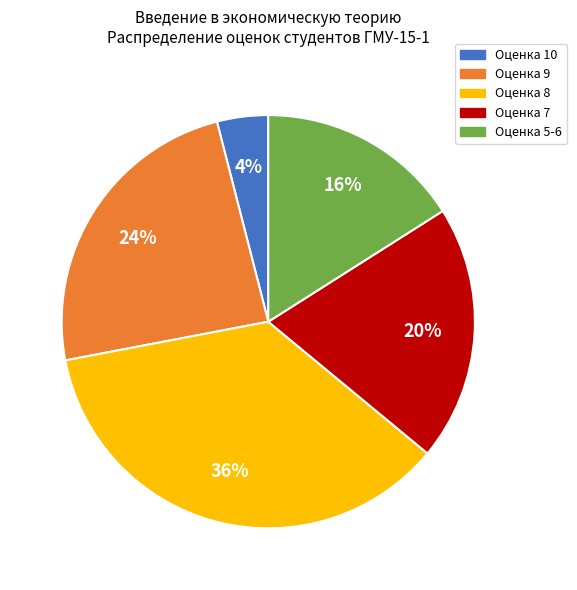

How many segments does this pie chart have?

5